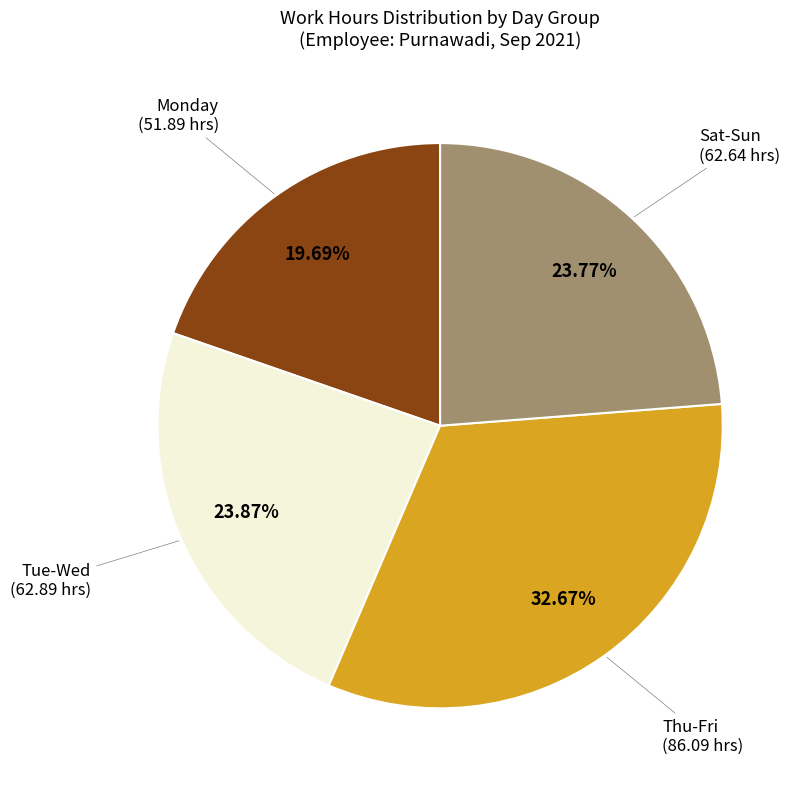

Is there a majority slice in this chart?

No